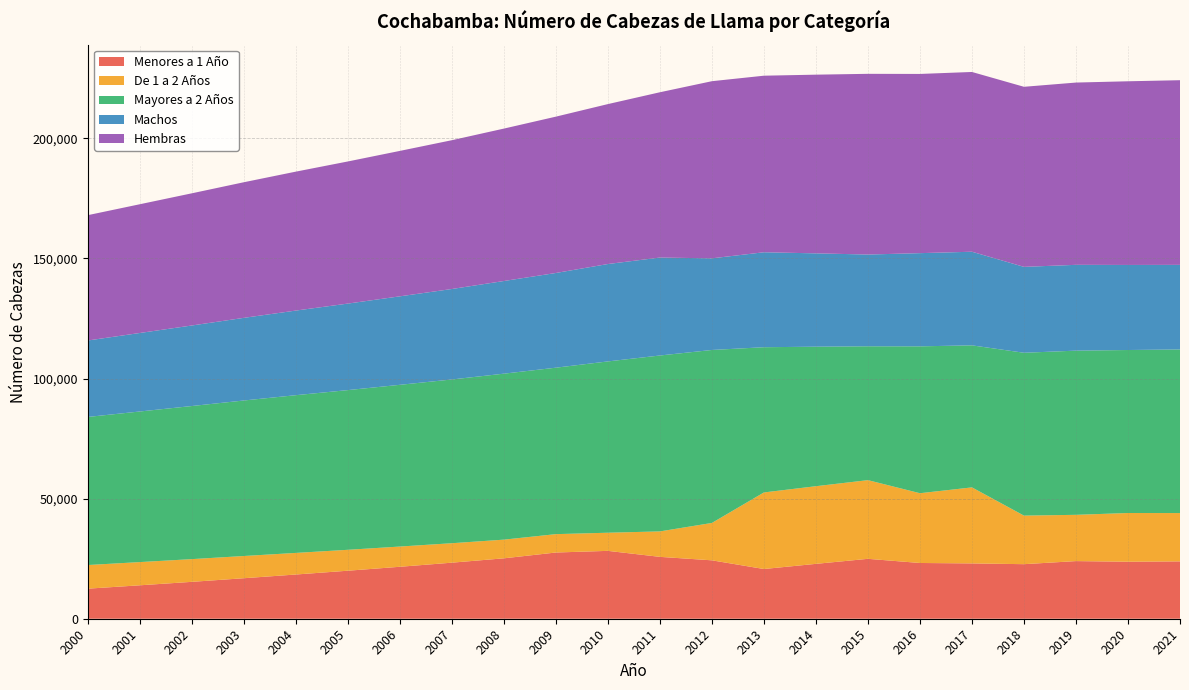

Reading left to right, extract all data points from this chart.

Menores a 1 Año: 12518	13918	15356	16865	18410	19990	21630	23340	25150	27570	28257	25760	24318	20700	22848	24942	23210	23031	22714	23995	23734	23879
De 1 a 2 Años: 9838	9664	9459	9250	8991	8710	8425	8099	7777	7649	7552	10599	15564	31880	32330	32757	29049	31653	20219	19266	20284	20115
Mayores a 2 Años: 61655	62703	63746	64751	65673	66491	67334	68179	69108	69303	71326	73240	72019	60467	58084	55737	61154	59138	67804	68357	67866	68115
Machos: 31832	32685	33530	34402	35229	36020	36842	37666	38575	39432	40547	40779	38153	39534	38862	38200	38798	38979	35762	35731	35413	35225
Hembras: 52179	53600	55031	56464	57845	59171	60547	61952	63460	65090	66588	68820	73748	73513	74400	75236	74615	74843	74975	75887	76471	76884